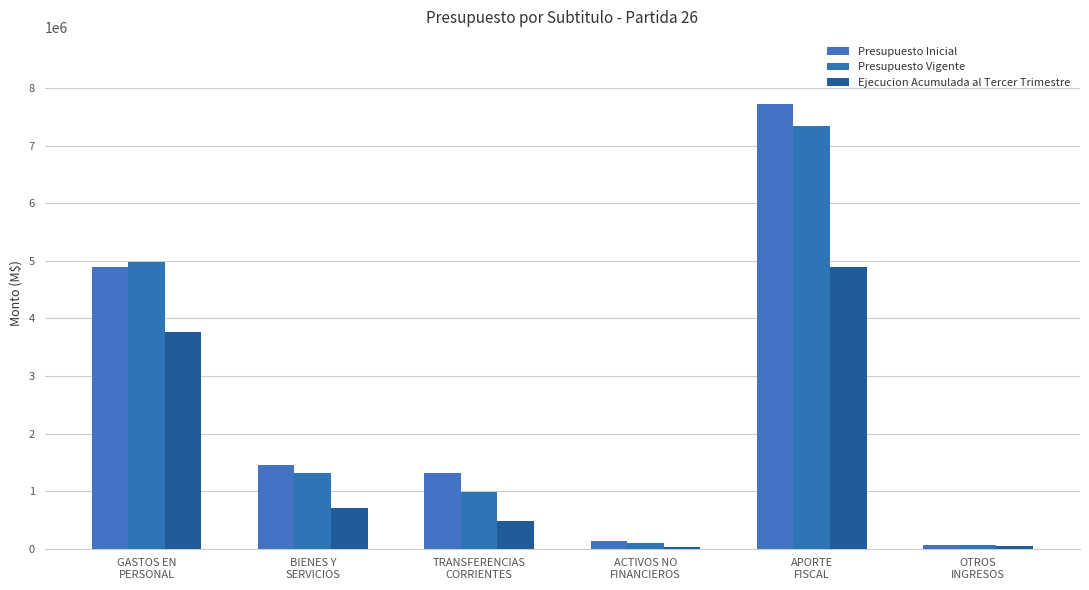

Reading right to left, transcribe all the data shown in this chart.

Presupuesto Inicial: 66010	7731630	131194	1315567	1459536	4891343
Presupuesto Vigente: 66010	7351852	92194	988464	1313342	4972706
Ejecucion Acumulada al Tercer Trimestre: 46635	4896360	29083	480884	706176	3757303